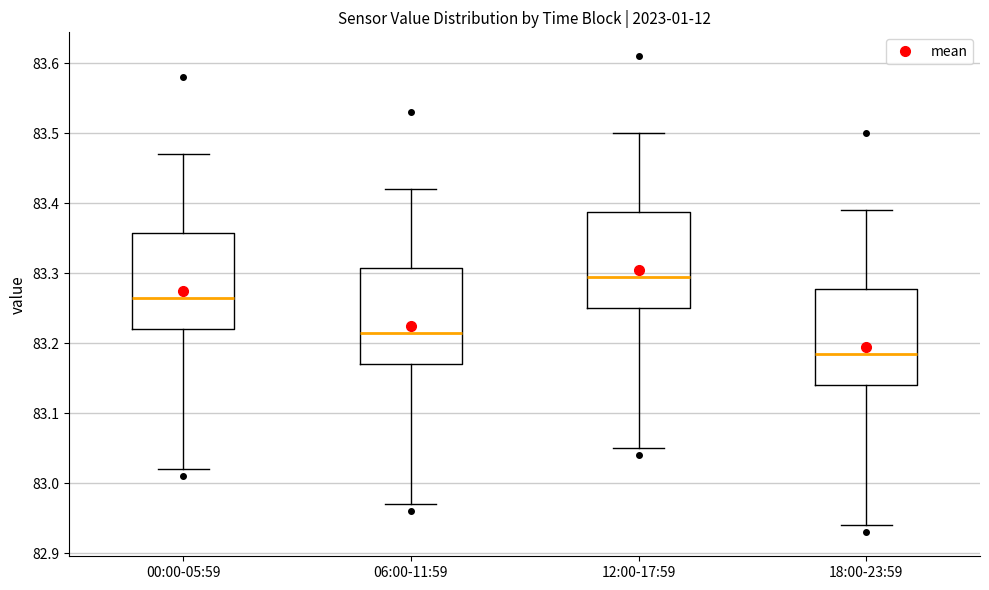

Reading left to right, read every box against the y-axis: the position of its median line, the range the box covers, and the ends of its whiskers. The values are not printed on the chart, so give them approximately, as read against the axis.

00:00-05:59: median 83.27, box 83.22 to 83.36, whiskers 83.02 to 83.47
06:00-11:59: median 83.22, box 83.17 to 83.31, whiskers 82.97 to 83.42
12:00-17:59: median 83.30, box 83.25 to 83.39, whiskers 83.05 to 83.50
18:00-23:59: median 83.19, box 83.14 to 83.28, whiskers 82.94 to 83.39